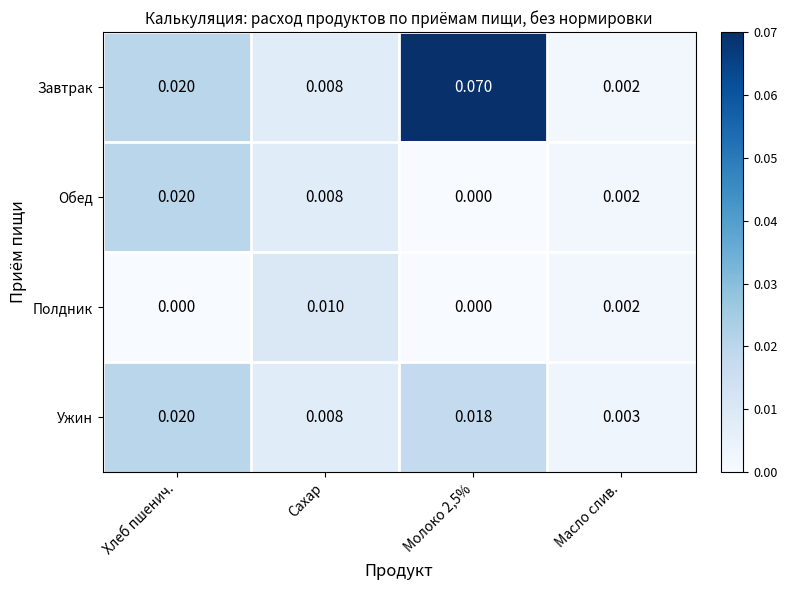

Which series has the largest total across all categories?

Завтрак